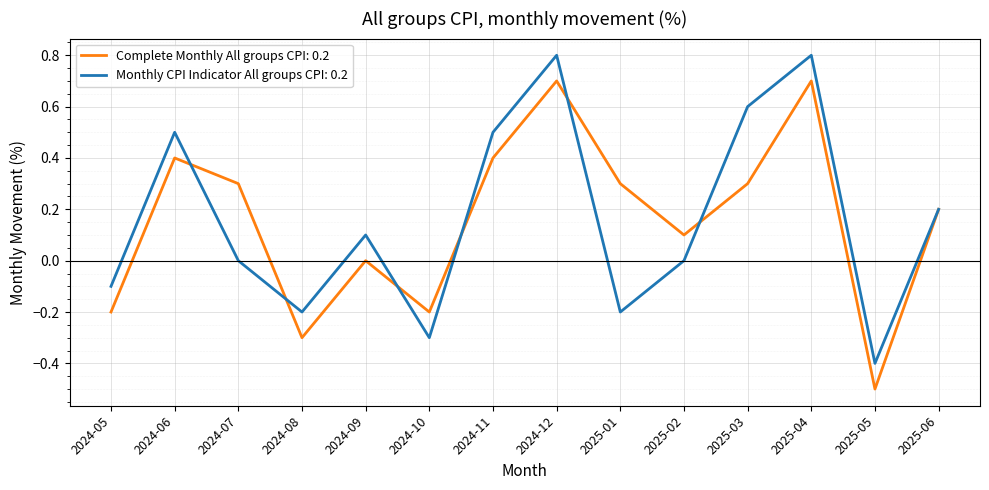

What is the total value across all series at 2024-08?

-0.5